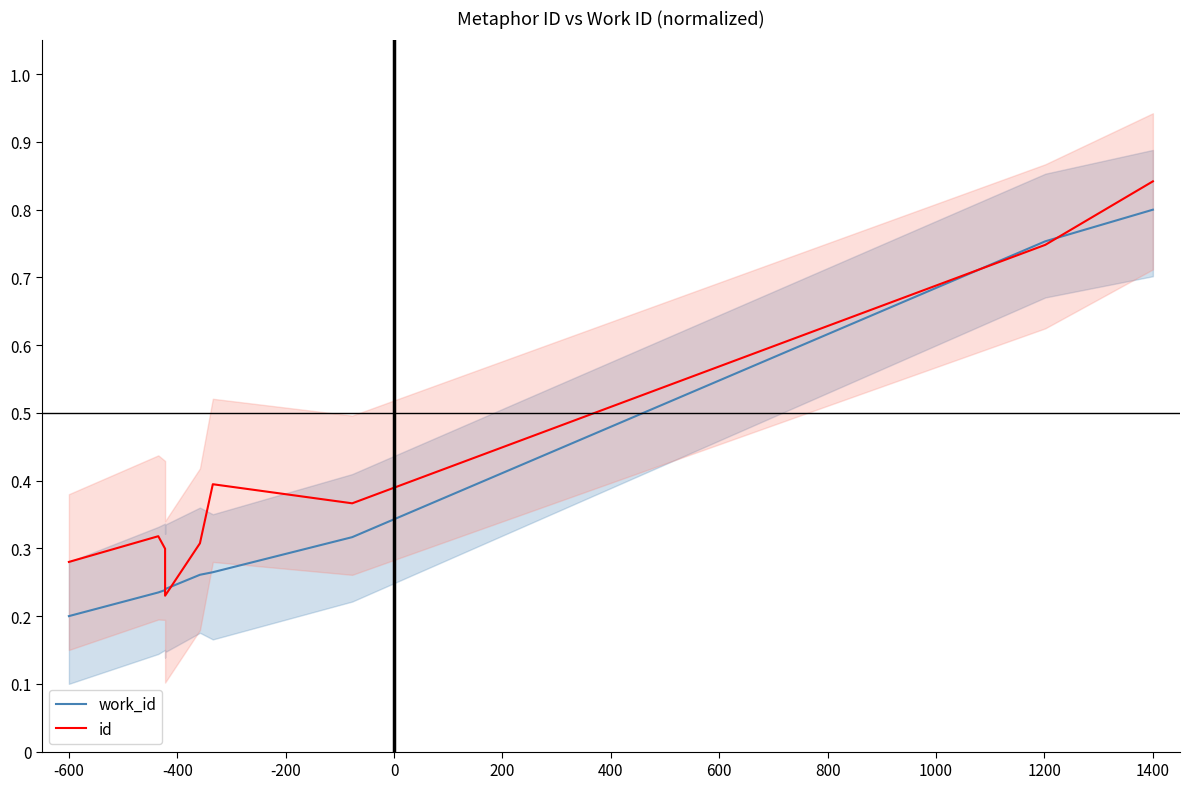

True or false: work_id and id intersect in this chart.

True